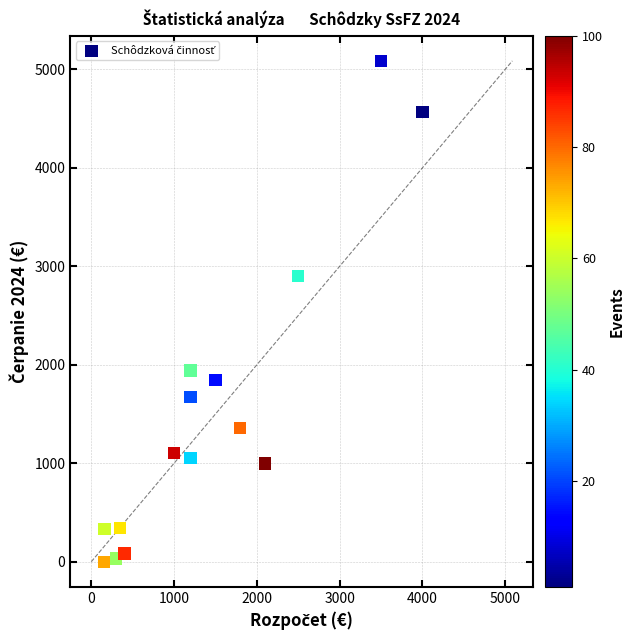

What Y value in the scatter plot is closest to 2543?

2901.8